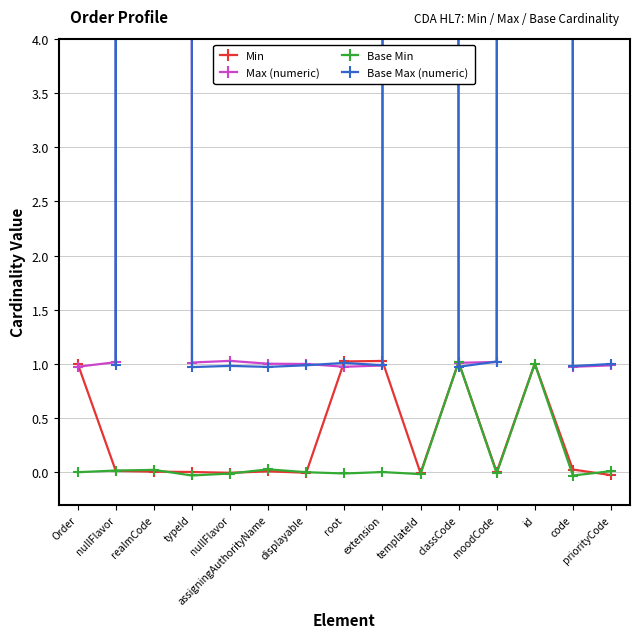

True or false: Max (numeric) and Base Max (numeric) intersect in this chart.

True